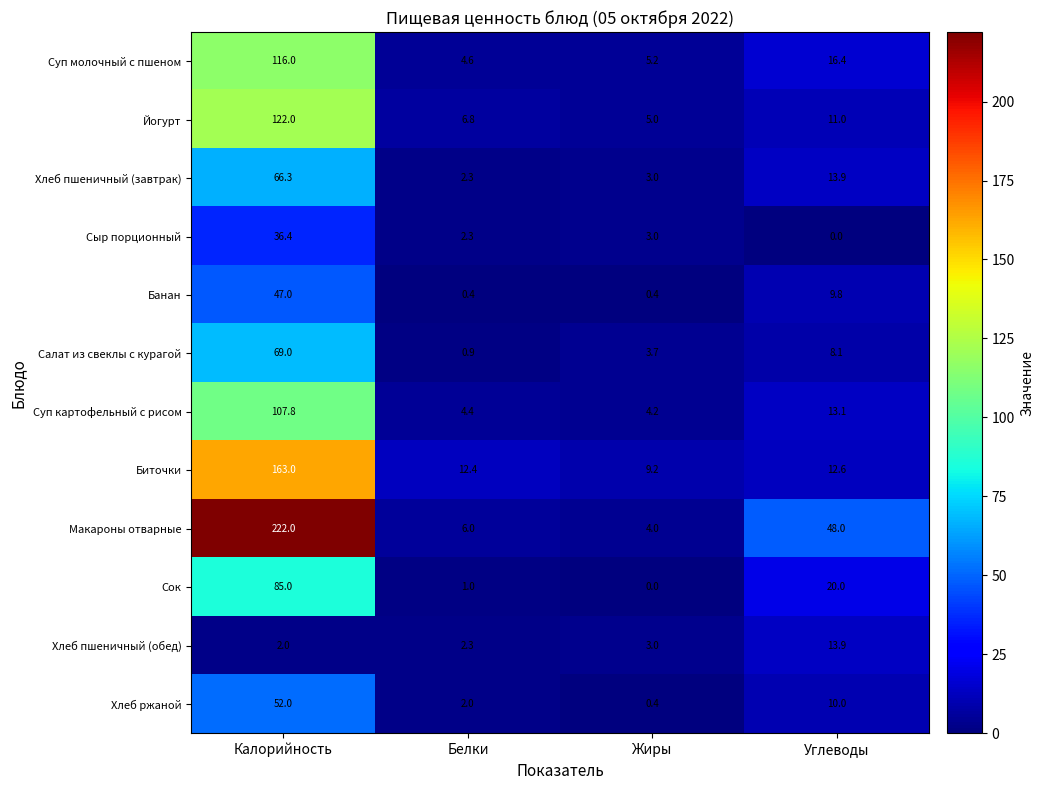

Is it true that Хлеб пшеничный (обед) equals 2.6 at Калорийность?

False